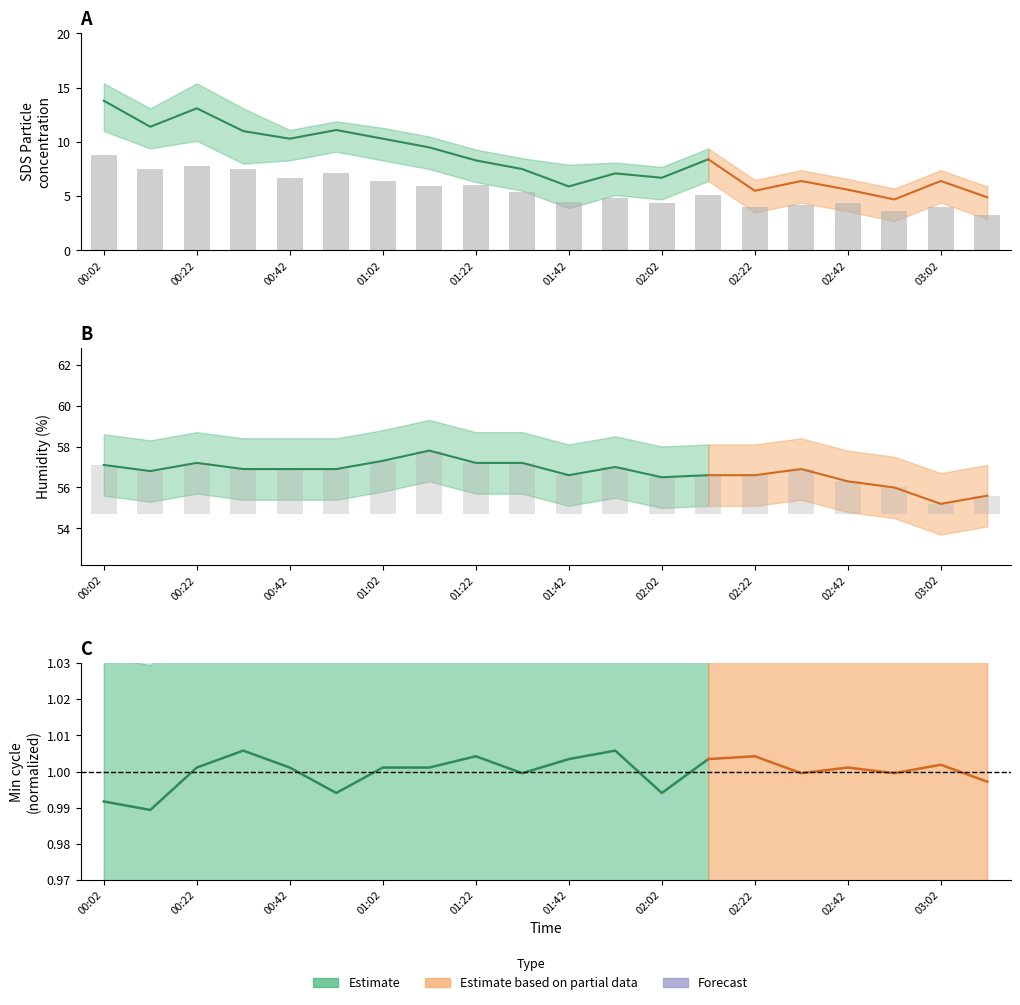

What position from the left is 01:22?

9